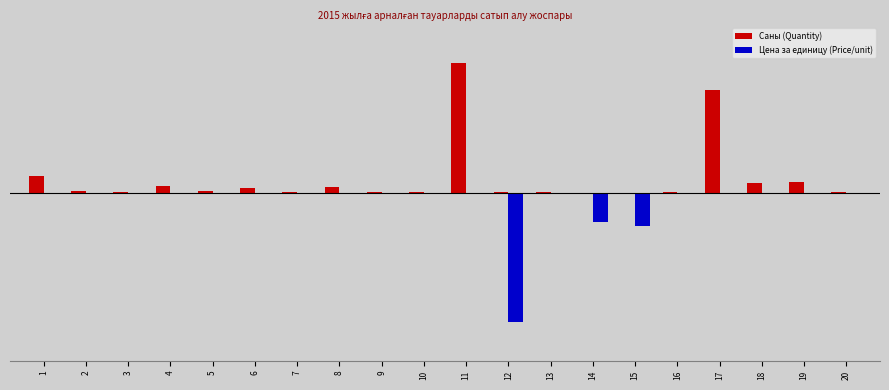

Which category has the highest value in the Саны (Quantity) series?

11